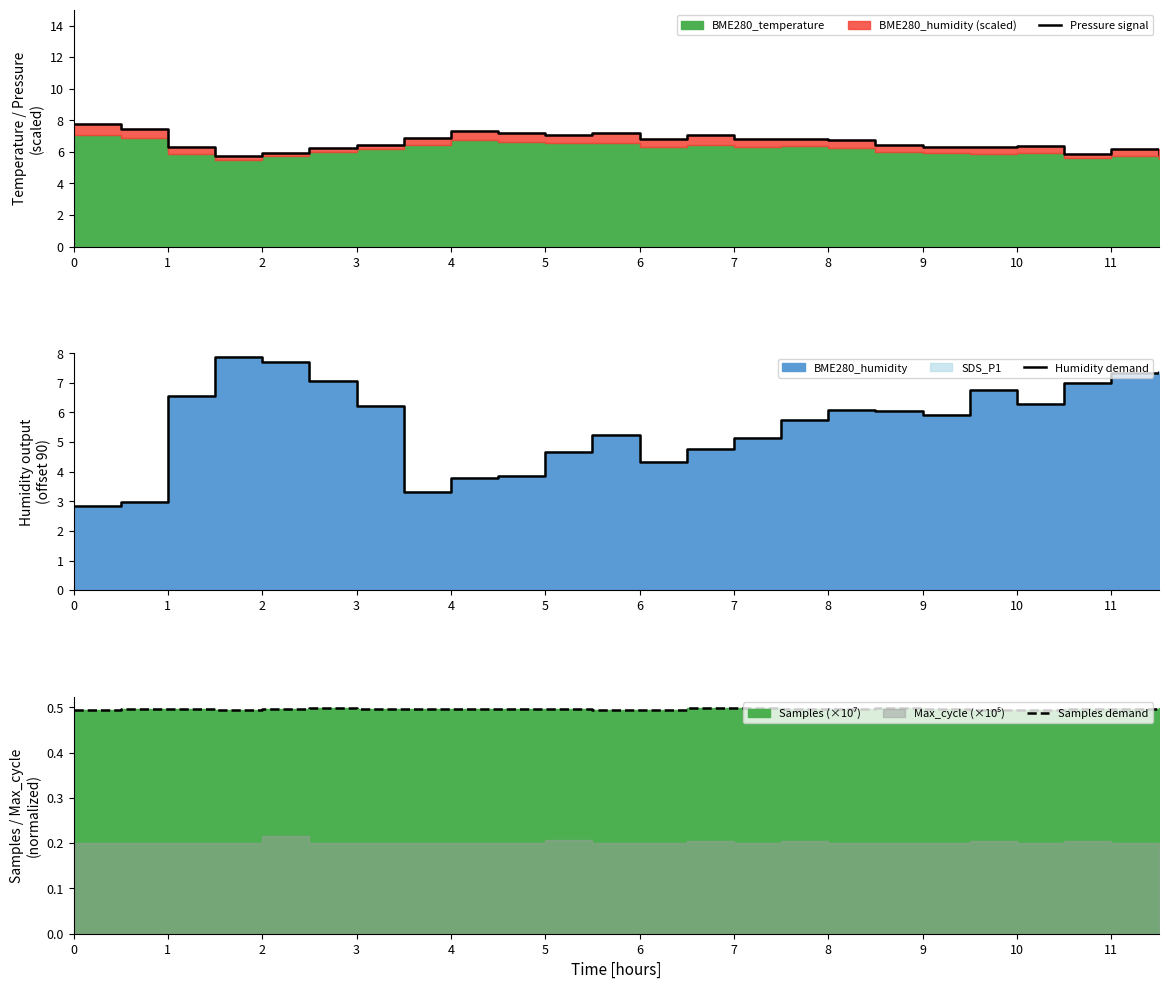

What is the value of the Pressure signal point at the 16th from the left?

6.8